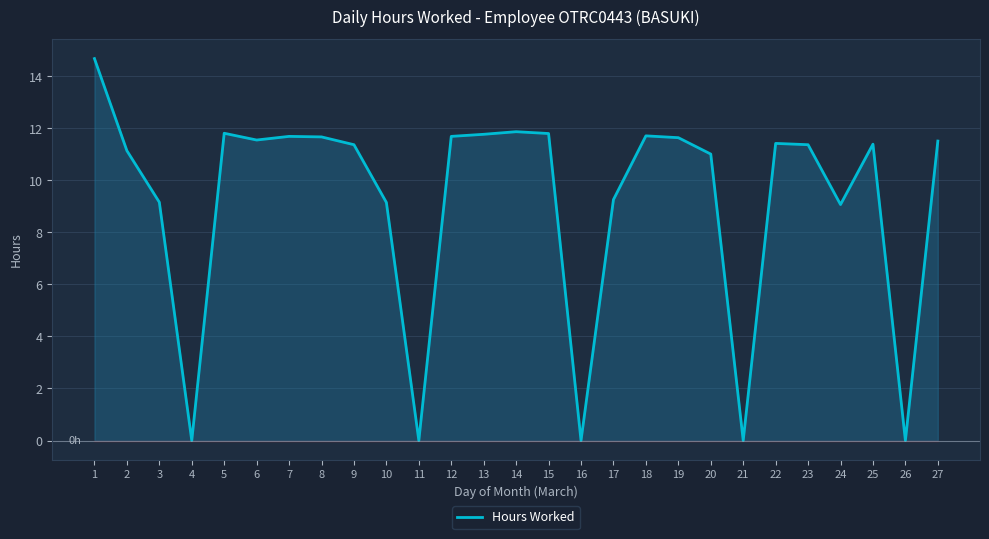

How many categories are shown in the chart?

27